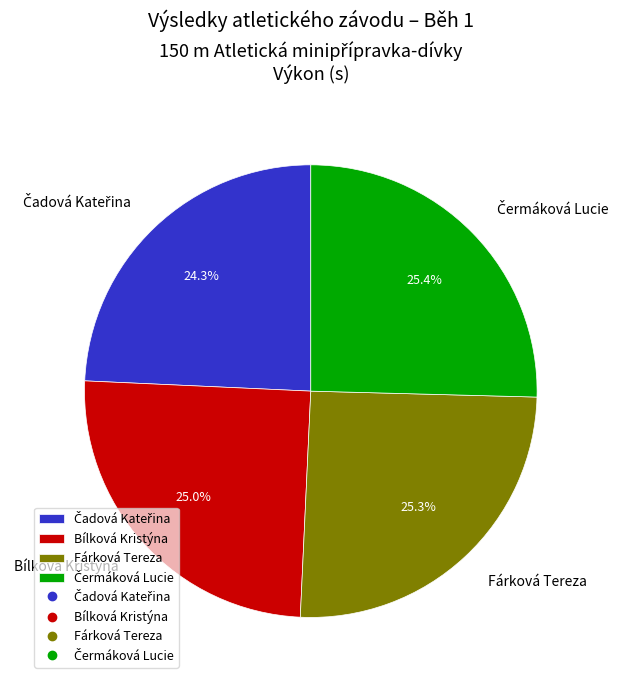

How much of the chart is everything except Fárková Tereza?

74.7%